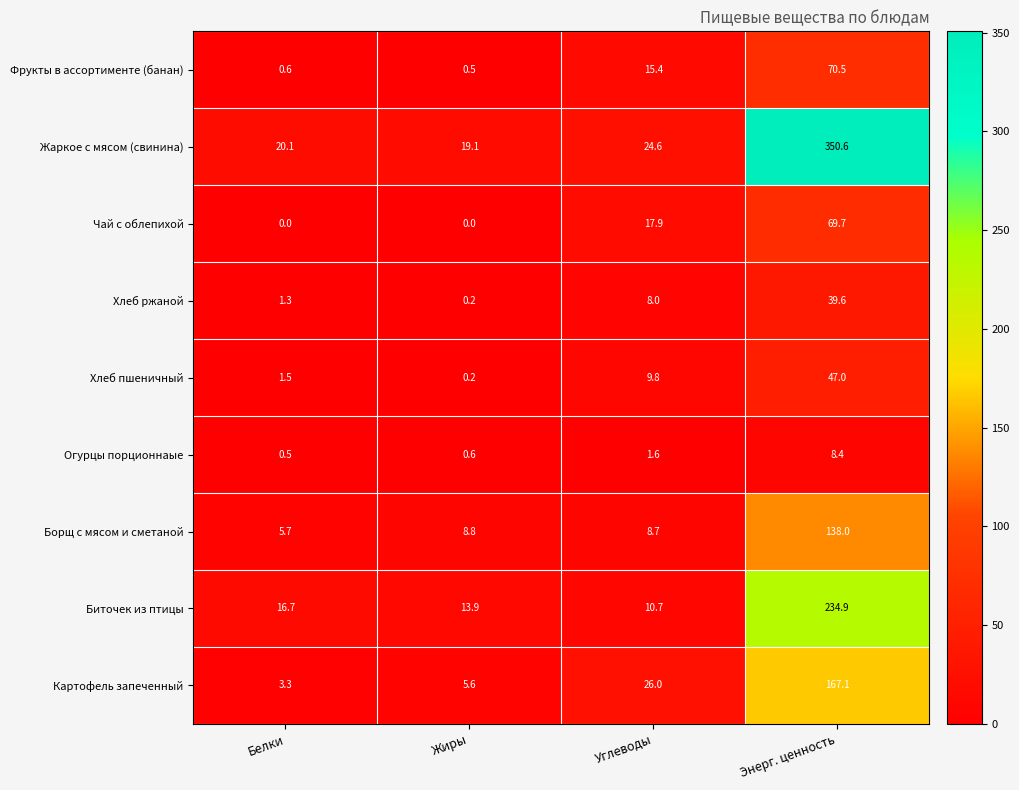

What is the difference between the Биточек из птицы values at Энерг. ценность and Углеводы?

224.2